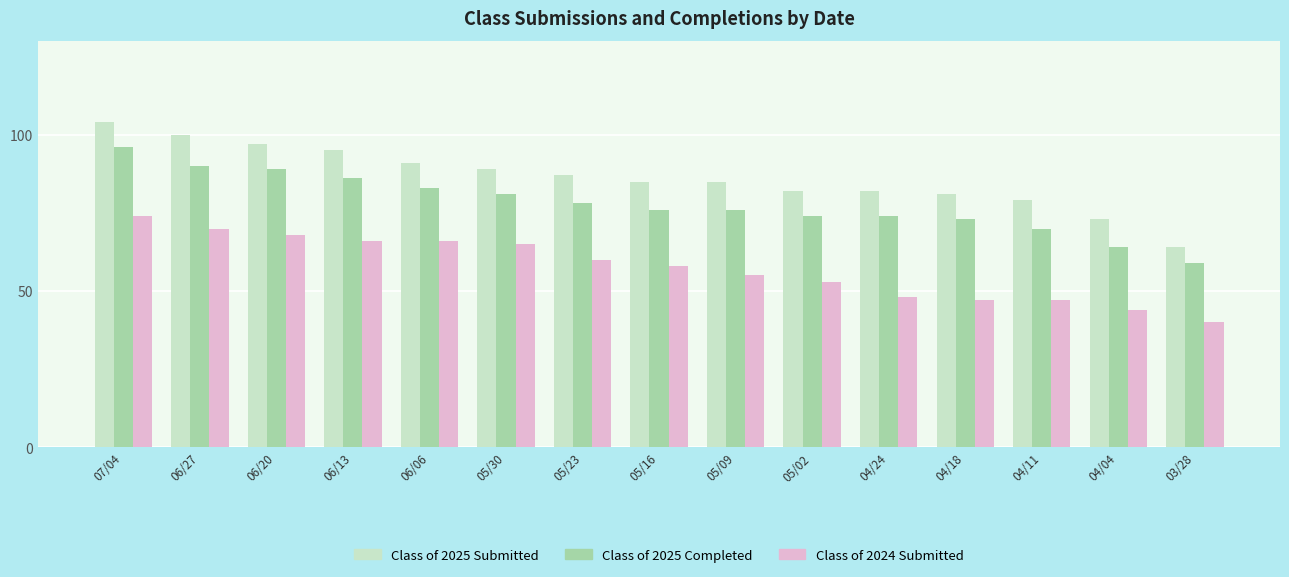

Which series changed the most between 05/02 and 04/04?

Class of 2025 Completed